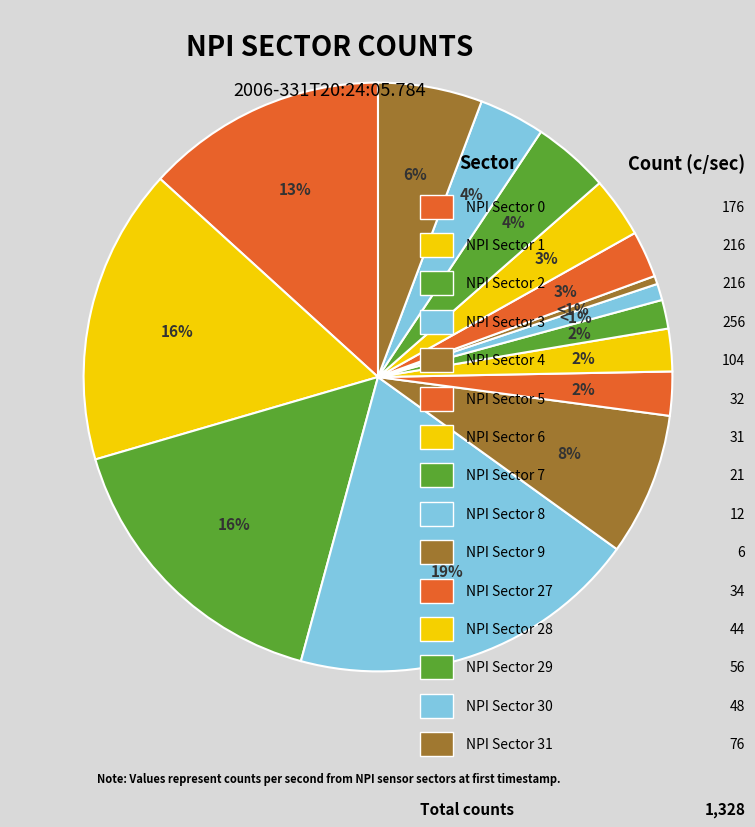

To the nearest percent, what is the difference between the largest and smallest slice percentages?

19%